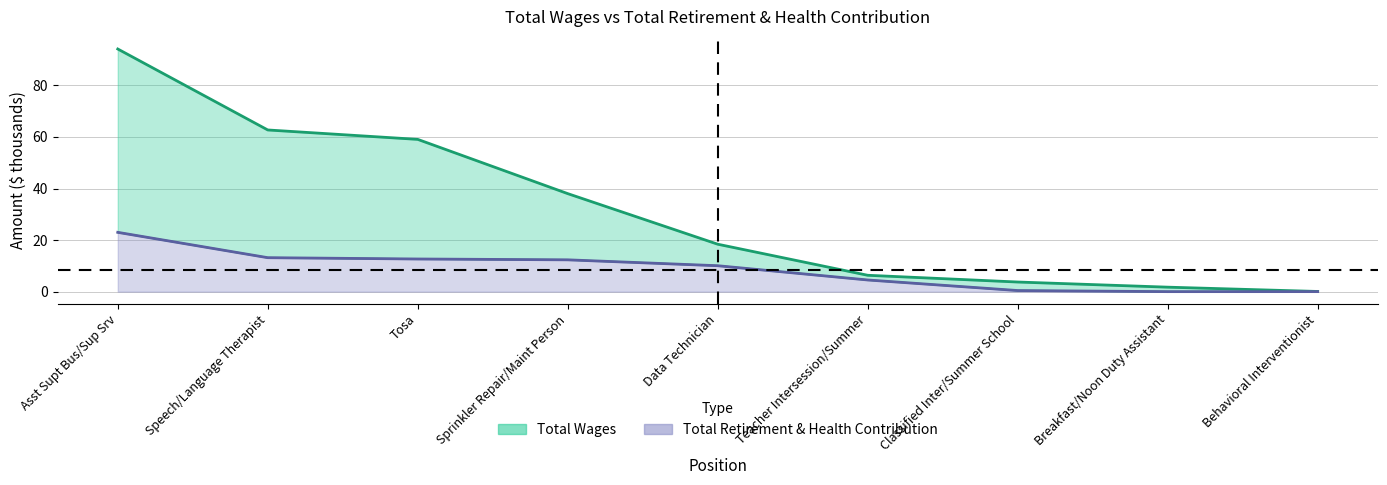

In Total Retirement & Health Contribution, how many points are lower than both neighbors (excluding endpoints)?

1